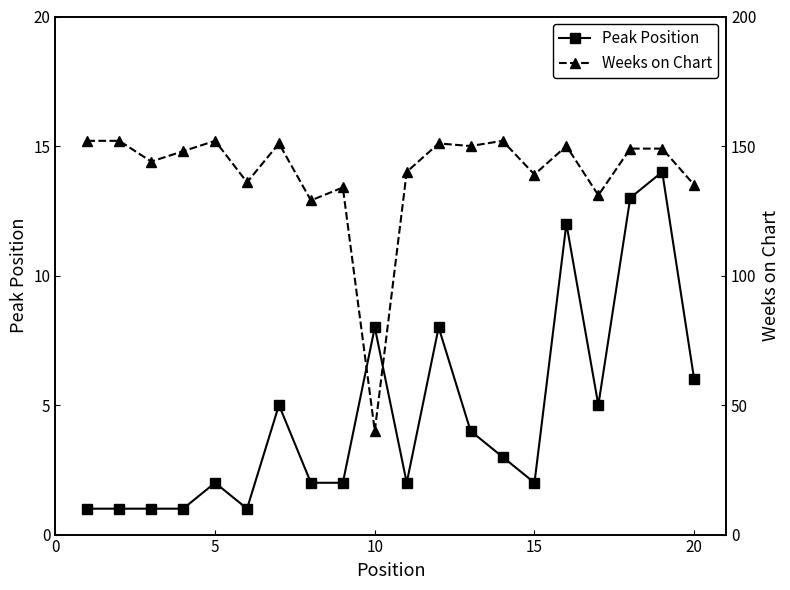

True or false: Weeks on Chart and Peak Position intersect in this chart.

False